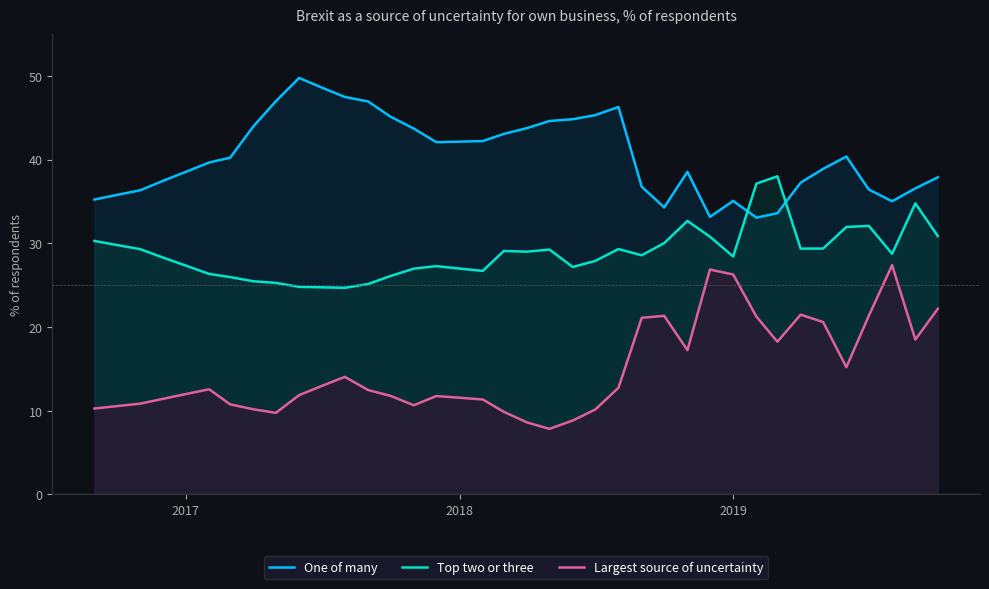

Does the chart display data point markers on the line(s)?

No